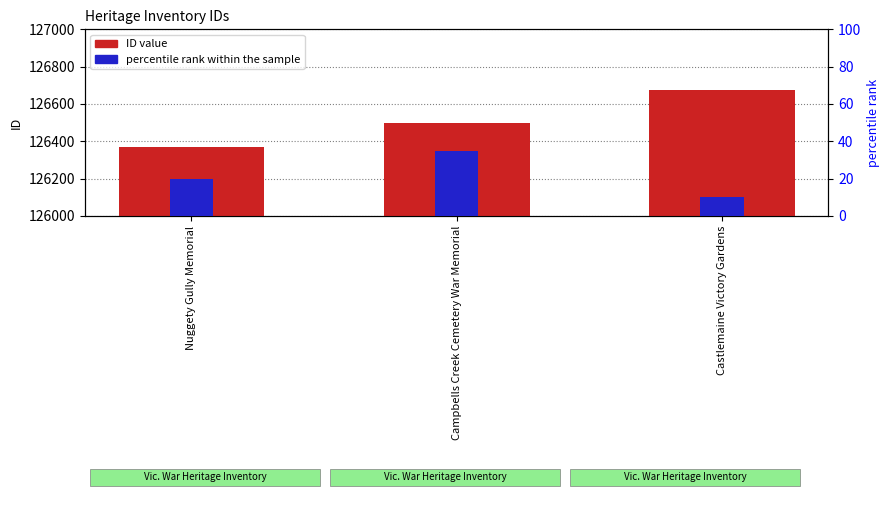

Reading left to right, list all the values displayed in this chart.

ID value: Nuggety Gully Memorial=126369	Campbells Creek Cemetery War Memorial=126496	Castlemaine Victory Gardens=126673
percentile rank within the sample: Nuggety Gully Memorial=20	Campbells Creek Cemetery War Memorial=35	Castlemaine Victory Gardens=10